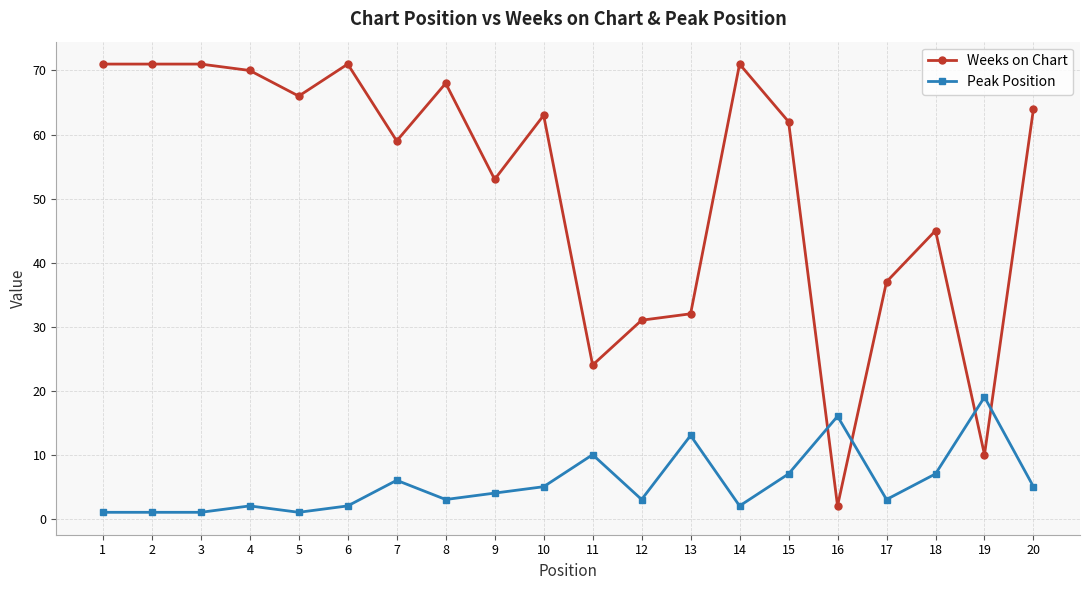

Is the value of Weeks on Chart at 1 greater than the value of Peak Position at 7?

Yes